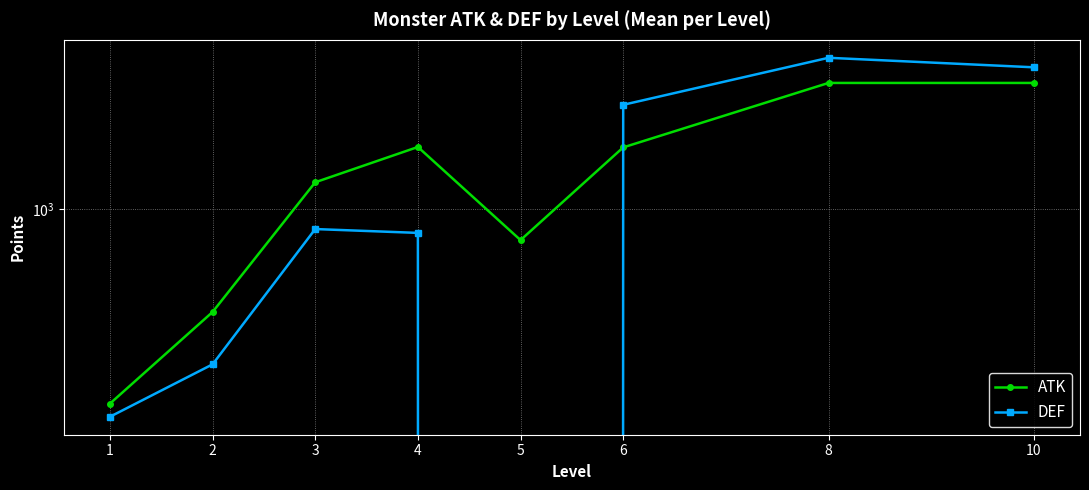

What are all the series names shown in the legend?

ATK, DEF